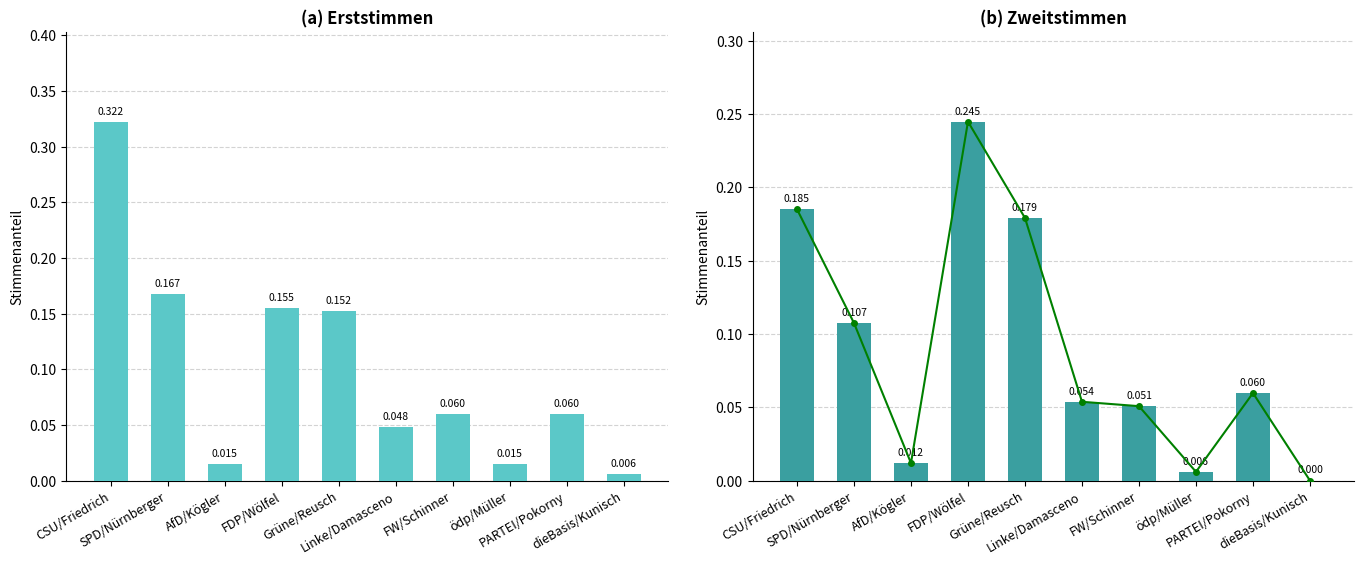

Reading left to right, transcribe all the data shown in this chart.

Erststimmen: 0.3	0.2	0.0	0.2	0.2	0.0	0.1	0.0	0.1	0.0
Zweitstimmen: 0.2	0.1	0.0	0.2	0.2	0.1	0.1	0.0	0.1	0.0